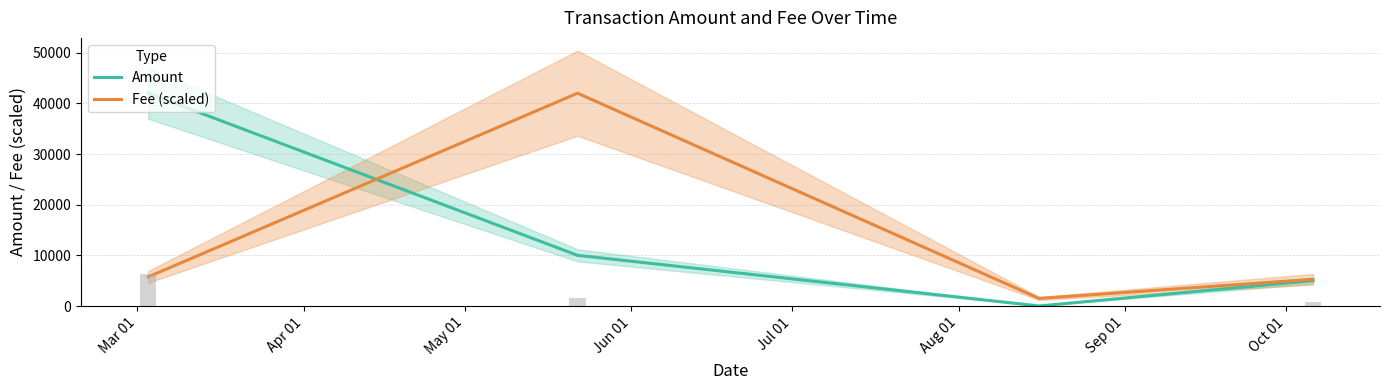

Where is Fee (scaled) nearest to the value 21746?

Mar 01